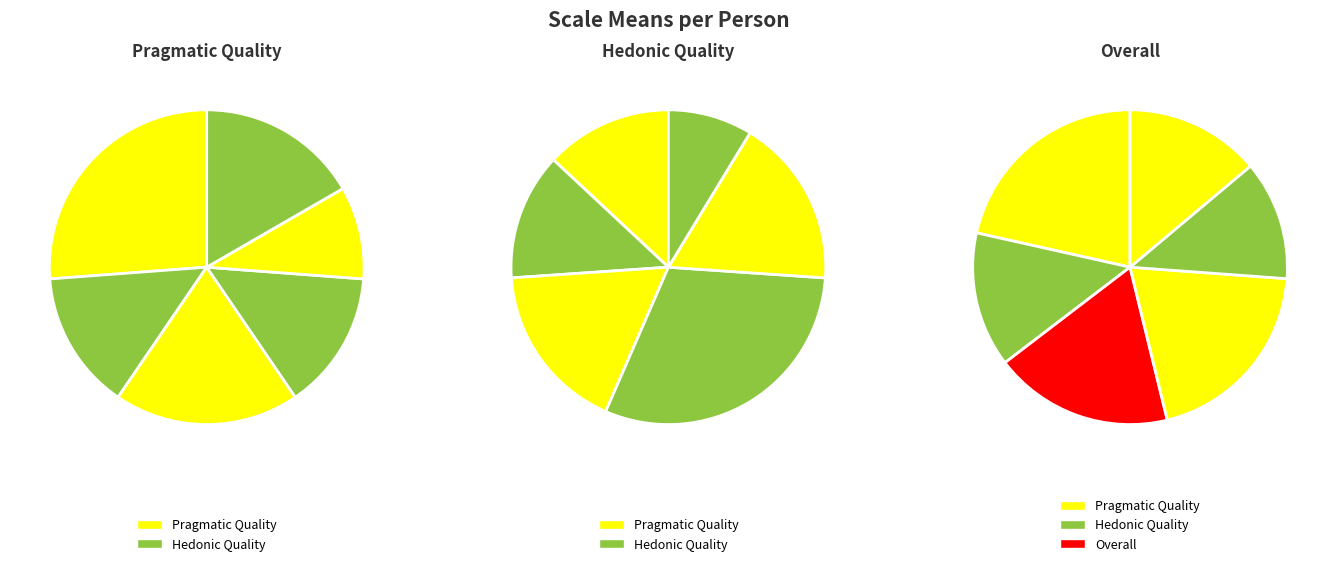

Rank the series by their maximum value, from highest to lowest.

Pragmatic Quality, Hedonic Quality, Overall